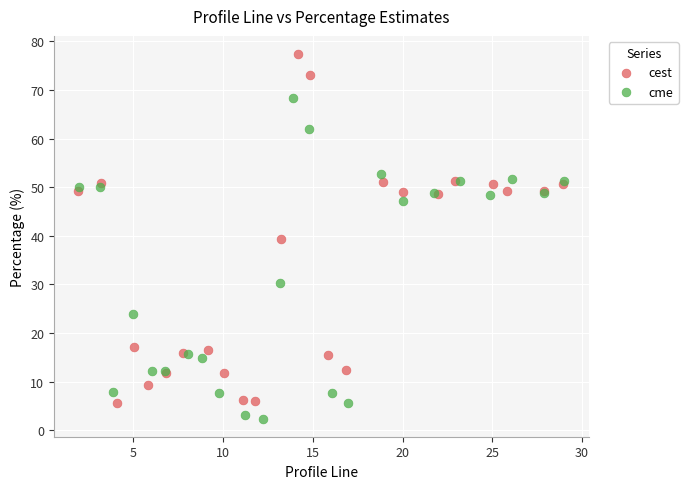

Which series has the largest Y range (max minus min)?

cest